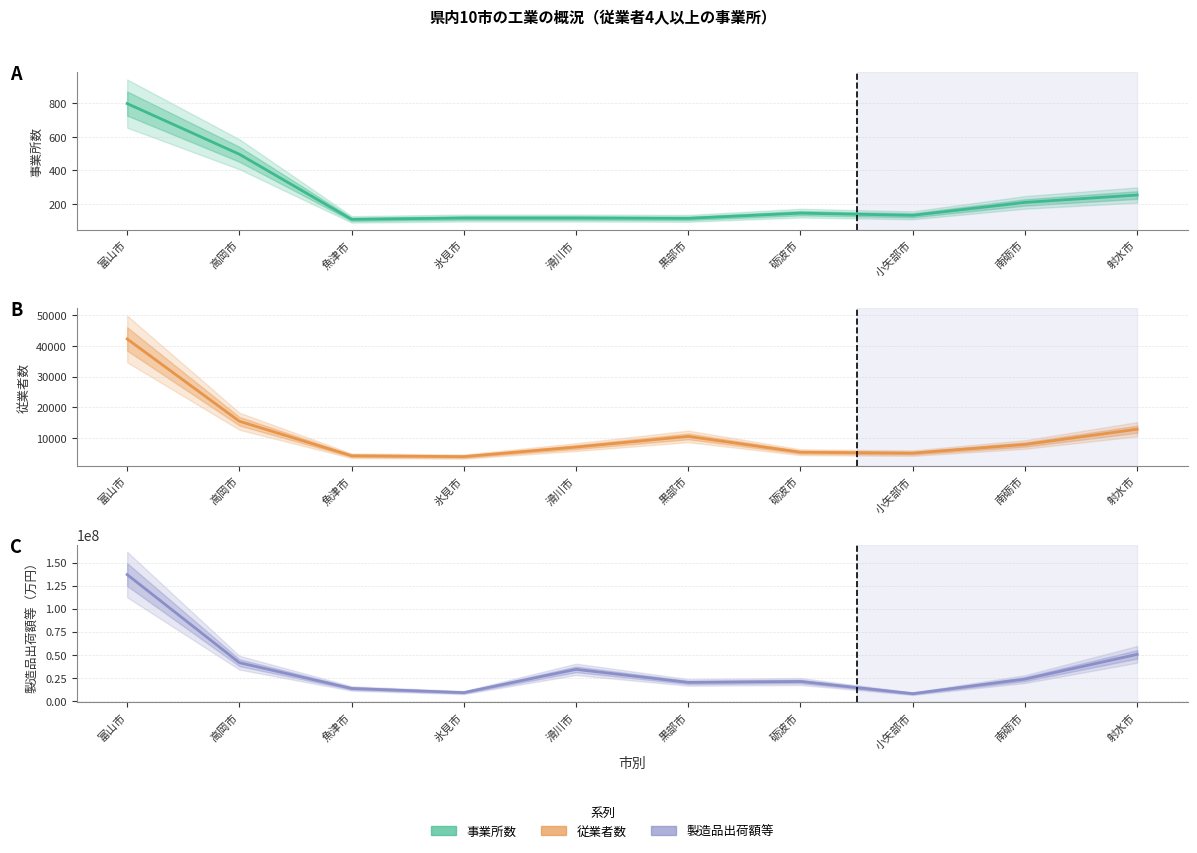

What is the value of the 従業者数 point at the 1st from the left?

42219